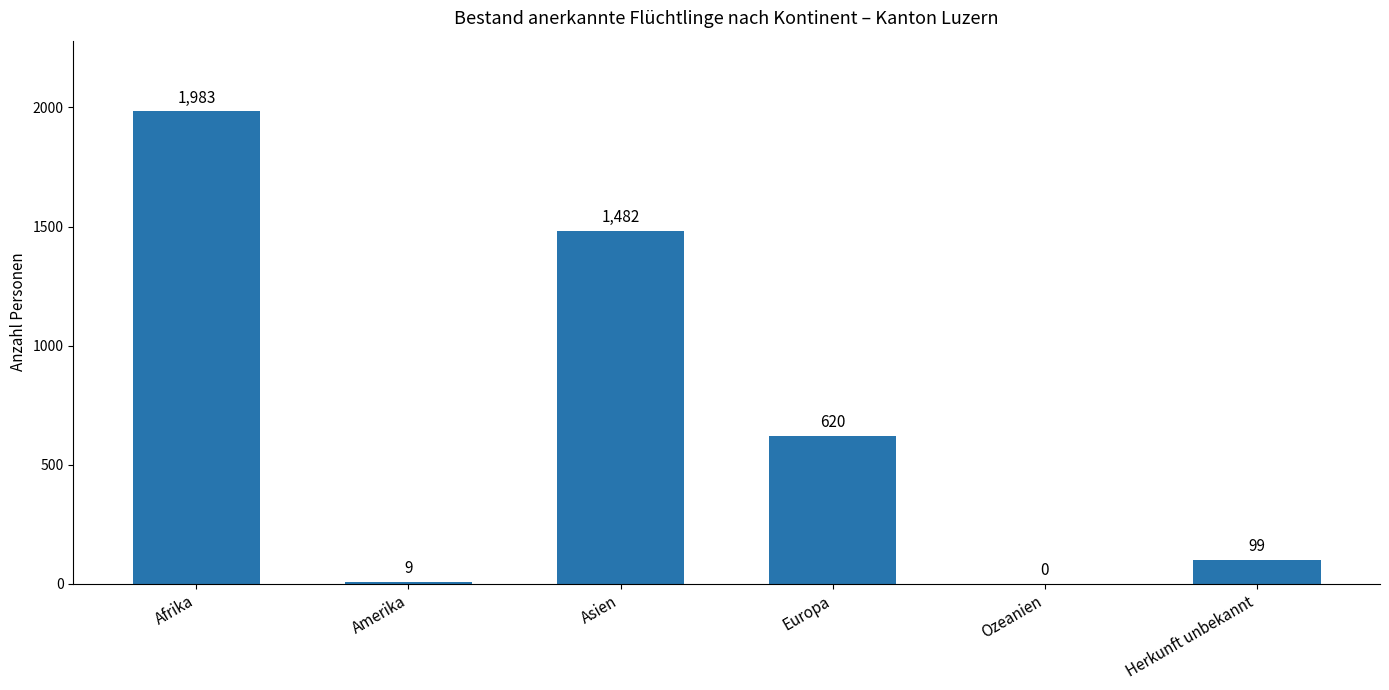

Are the bars horizontal?

No